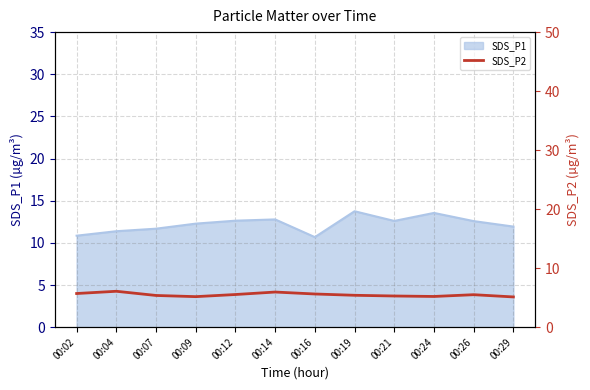

Where is the first local minimum?

00:09